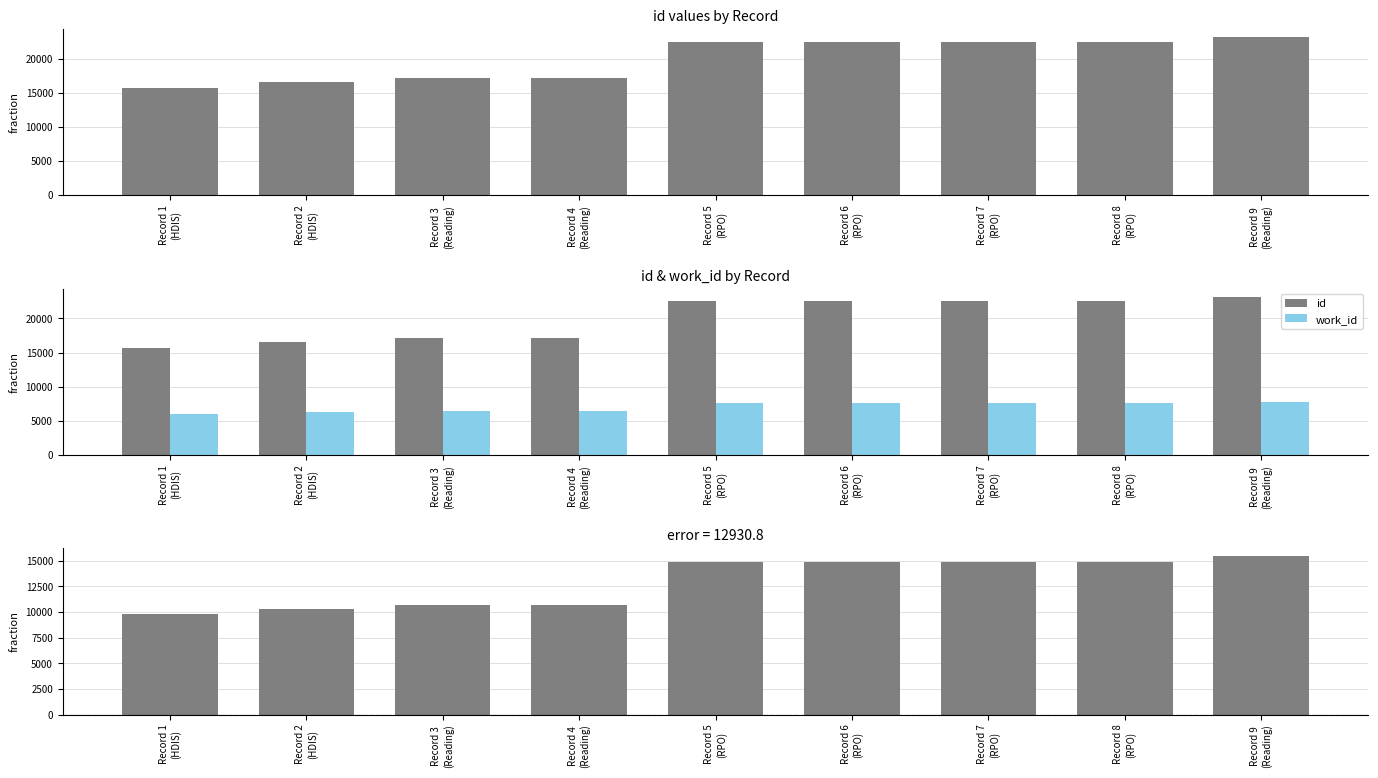

Reading left to right, transcribe all the data shown in this chart.

id: Record 1
(HDIS)=15691	Record 2
(HDIS)=16576	Record 3
(Reading)=17143	Record 4
(Reading)=17144	Record 5
(RPO)=22511	Record 6
(RPO)=22512	Record 7
(RPO)=22513	Record 8
(RPO)=22514	Record 9
(Reading)=23192
work_id: Record 1
(HDIS)=5918	Record 2
(HDIS)=6268	Record 3
(Reading)=6454	Record 4
(Reading)=6454	Record 5
(RPO)=7639	Record 6
(RPO)=7639	Record 7
(RPO)=7639	Record 8
(RPO)=7639	Record 9
(Reading)=7769
id - work_id: Record 1
(HDIS)=9773	Record 2
(HDIS)=10308	Record 3
(Reading)=10689	Record 4
(Reading)=10690	Record 5
(RPO)=14872	Record 6
(RPO)=14873	Record 7
(RPO)=14874	Record 8
(RPO)=14875	Record 9
(Reading)=15423